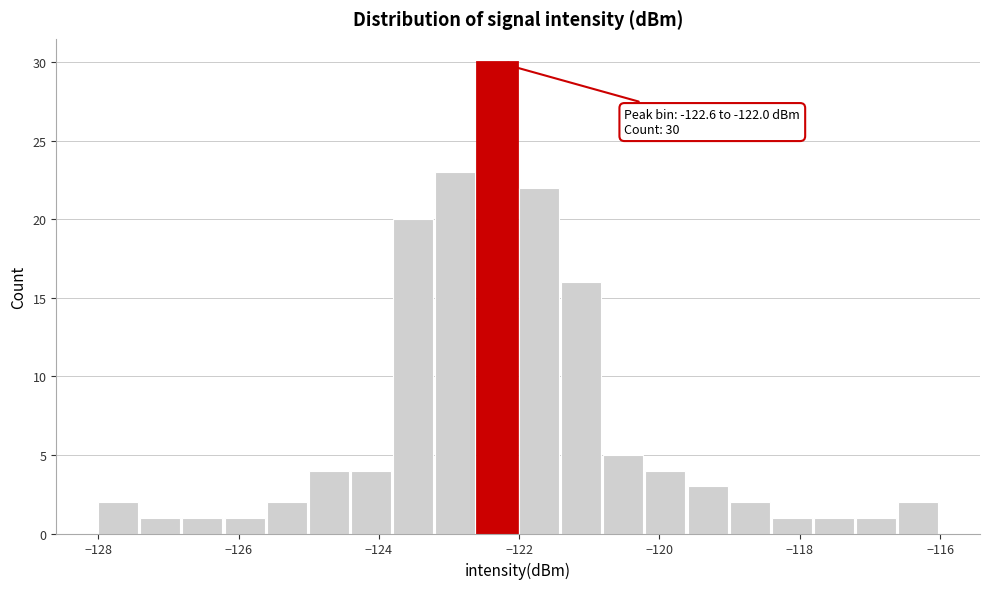

Around what value on the x-axis is the tallest bar? Give the approximate position of its centre, as read against the axis.

-122.4